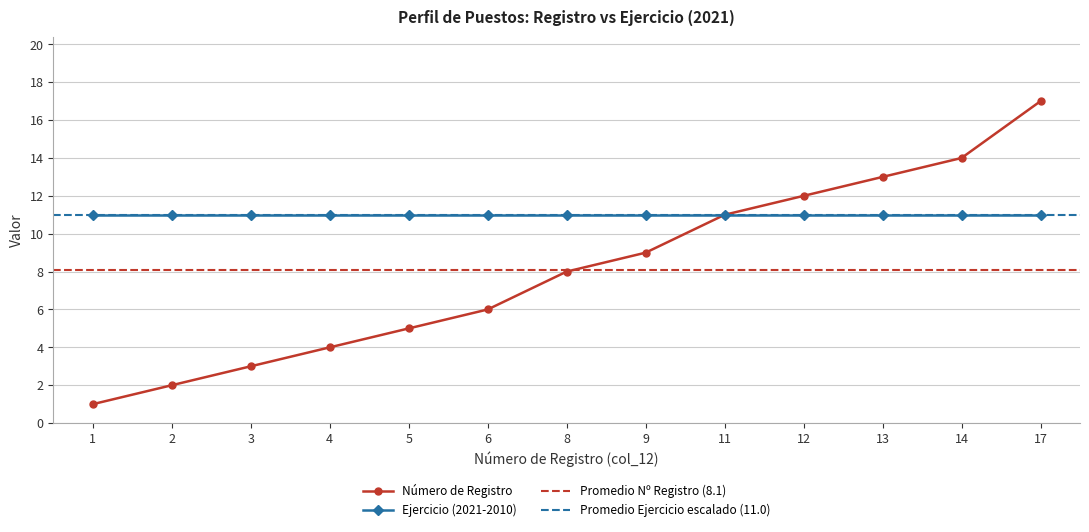

What is the value of the 12th point from the left?

14